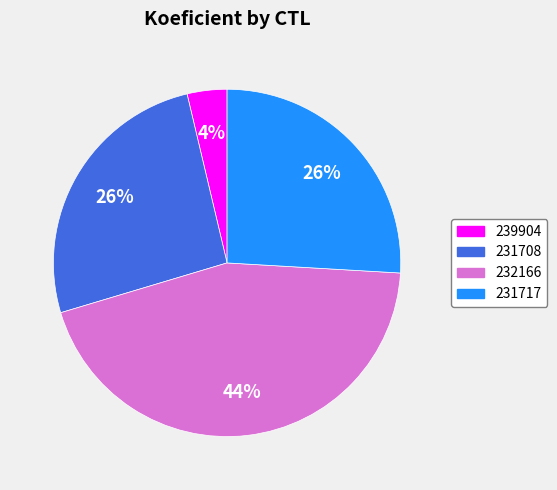

To the nearest percent, what is the average slice percentage?

25%